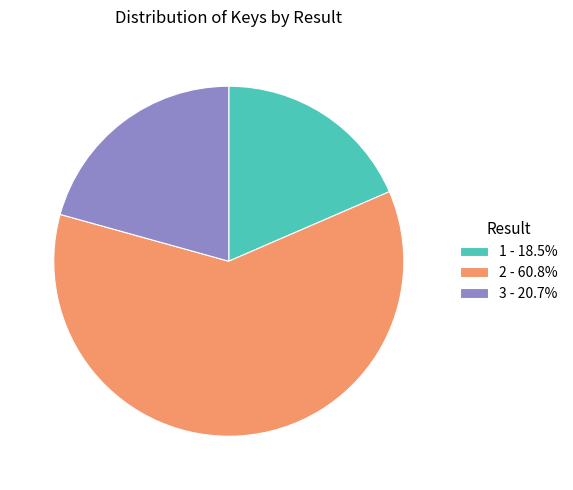

The 3 slice represents 15% of the pie. True or false?

False